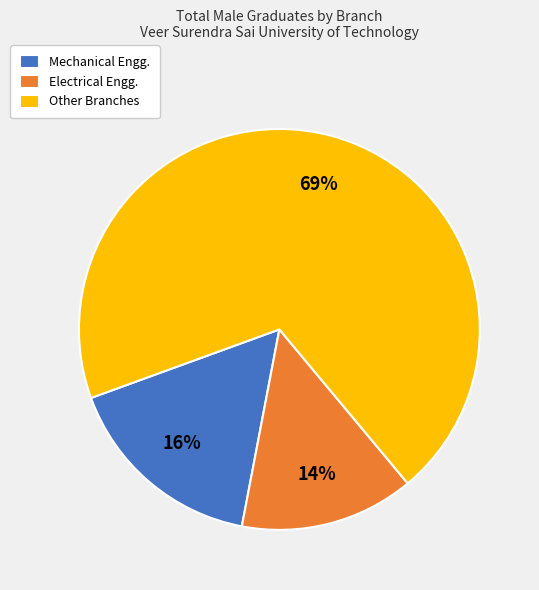

Is the sum of Electrical Engg. and Mechanical Engg. greater than half?

No